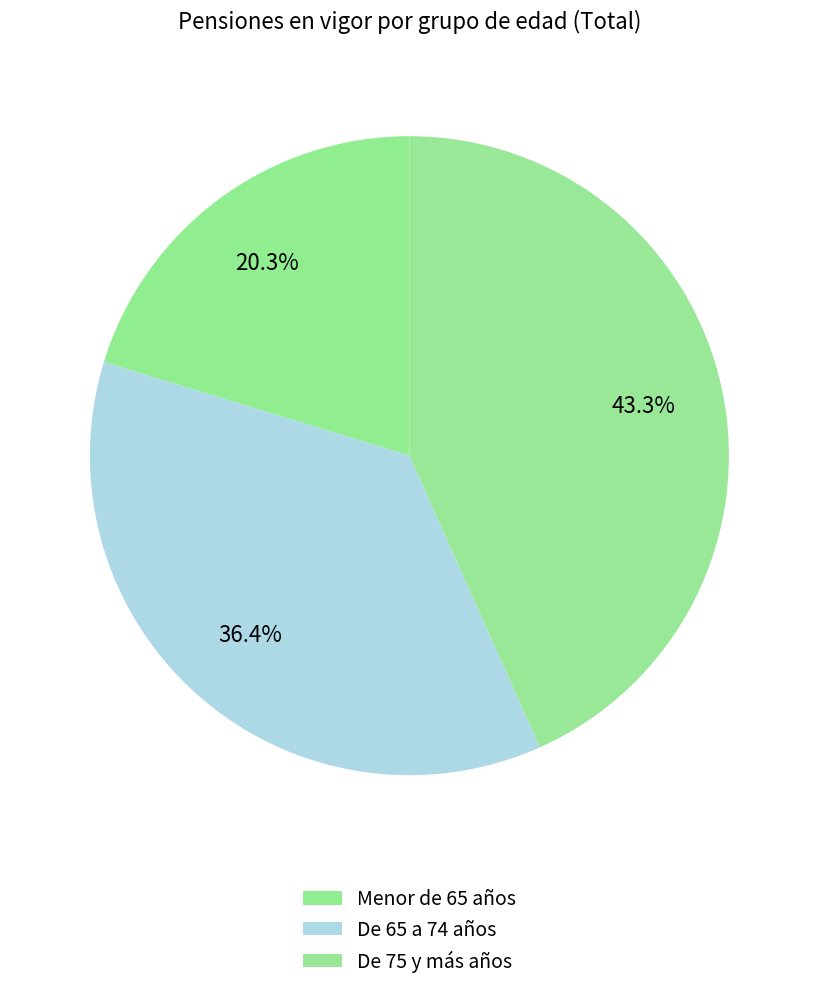

What percentage is the De 75 y más años slice, to the nearest percent?

43%